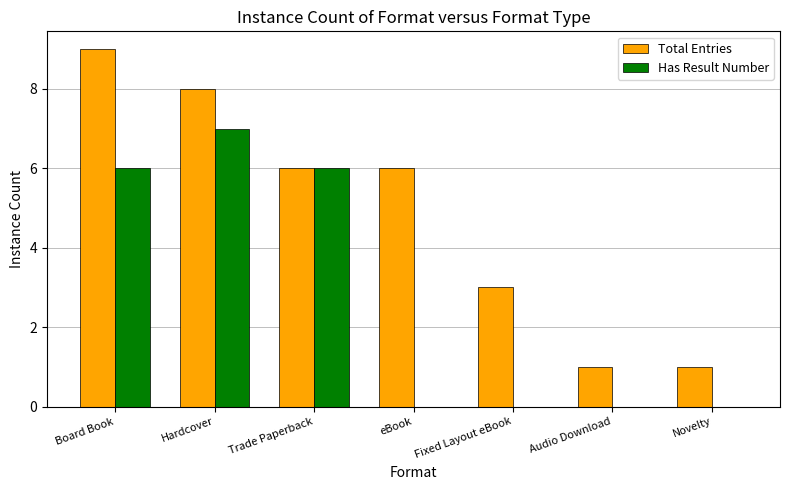

What are all the series names shown in the legend?

Total Entries, Has Result Number